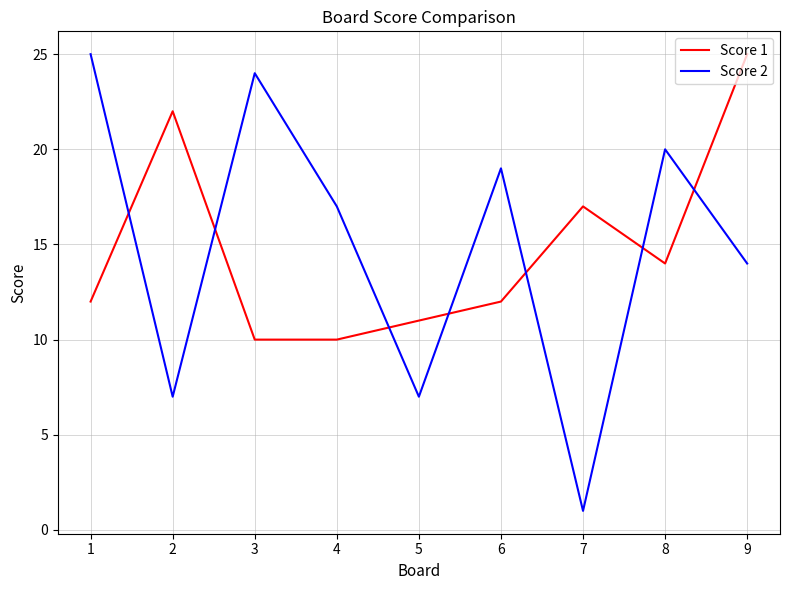

Where is Score 2 nearest to the value 13?

9